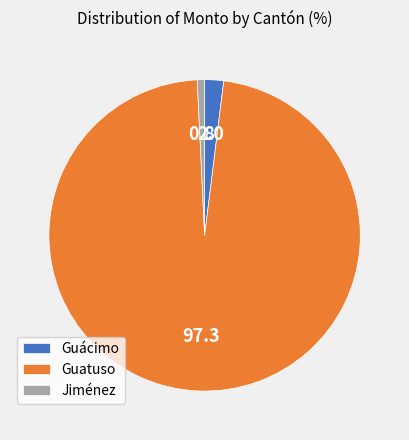

Rank the categories by value from highest to lowest.

Guatuso, Guácimo, Jiménez